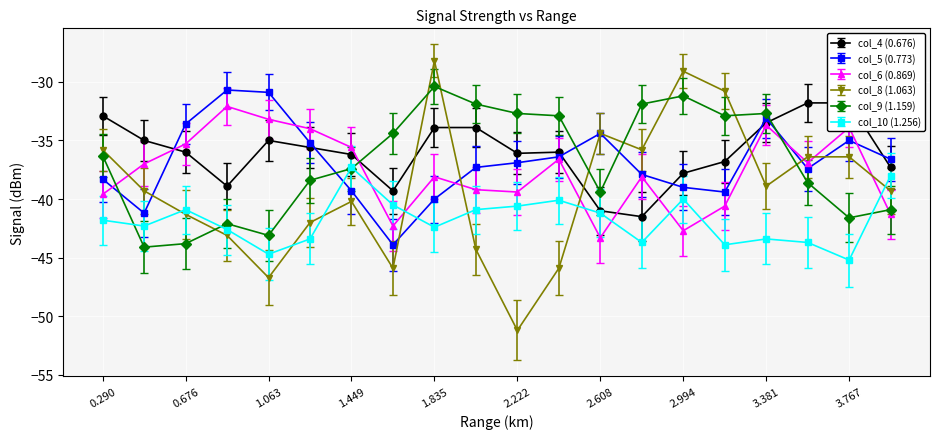

Rank the series at 0.676 from highest to lowest value.

col_5 (0.773), col_6 (0.869), col_4 (0.676), col_10 (1.256), col_8 (1.063), col_9 (1.159)